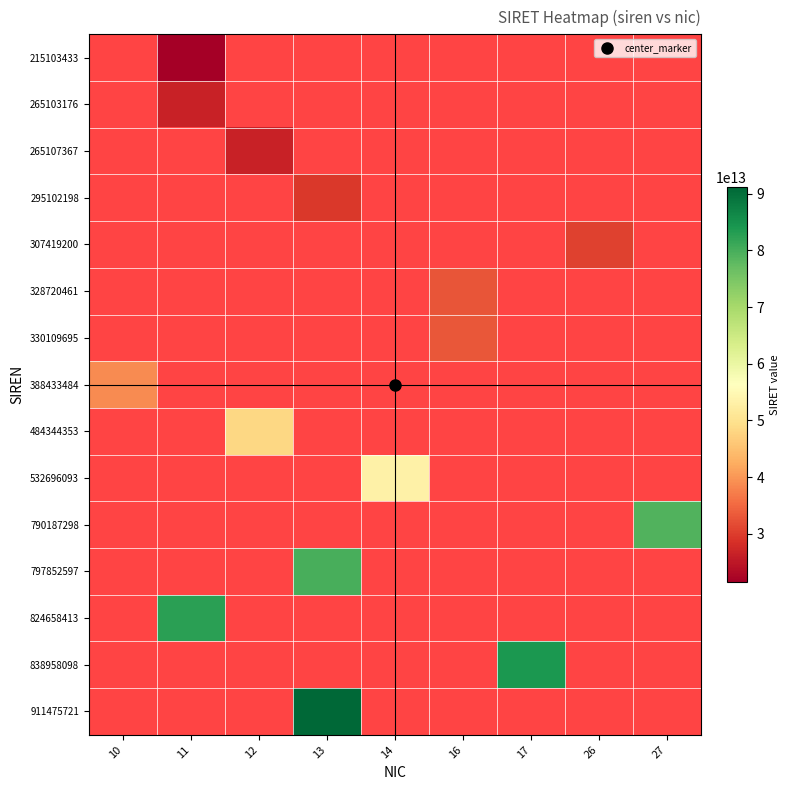

Count the number of categories in the chart.

9